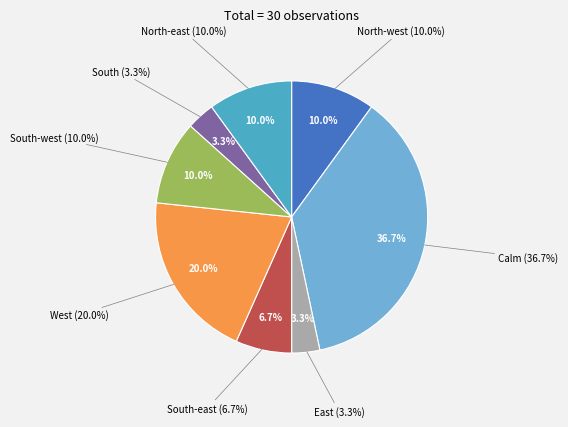

True or false: South-east accounts for 15% of the total.

False